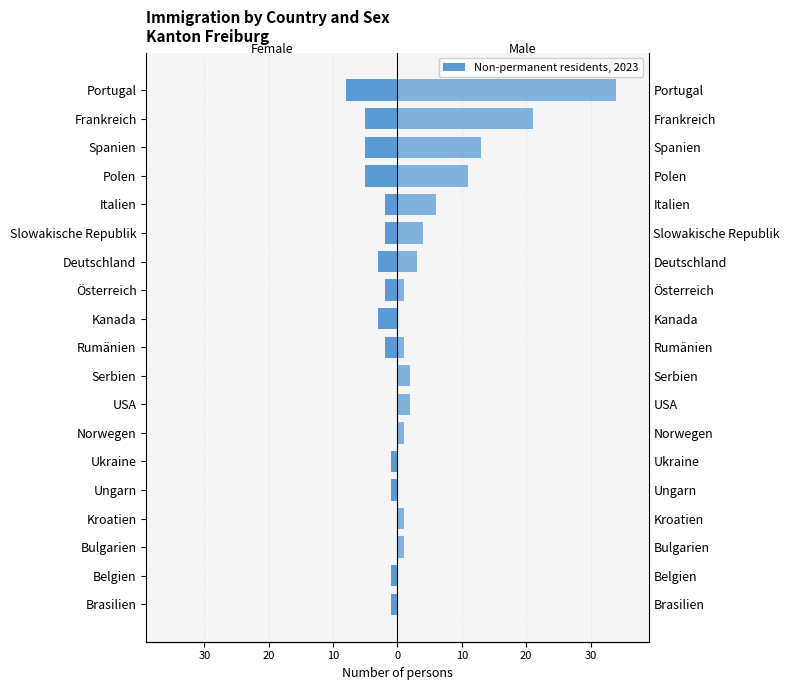

Reading right to left, what are all the values shown in this chart?

Frauen: -8	-5	-5	-5	-2	-2	-3	-2	-3	-2	0	0	0	-1	-1	0	0	-1	-1
Männer: 34	21	13	11	6	4	3	1	0	1	2	2	1	0	0	1	1	0	0